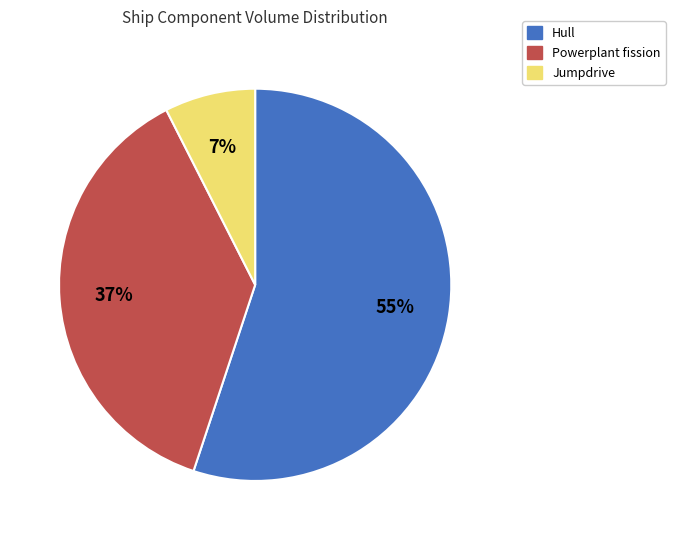

To the nearest percent, what is the average slice percentage?

33%